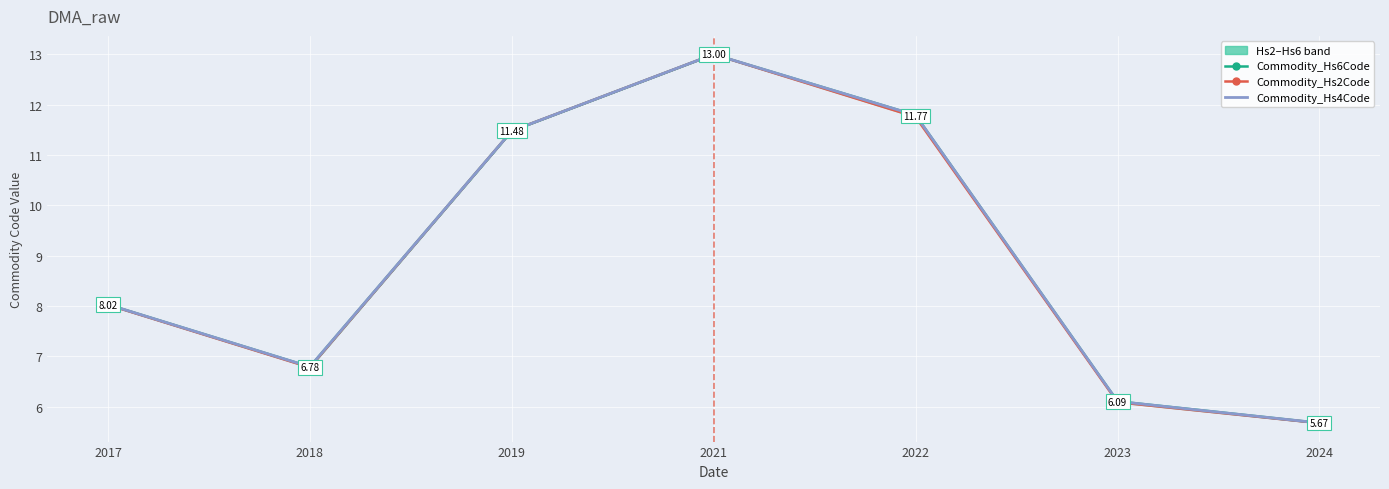

Reading left to right, extract all data points from this chart.

Commodity_Hs6Code: 8.0	6.8	11.5	13.0	11.8	6.1	5.7
Commodity_Hs2Code: 8.0	6.8	11.5	13.0	11.8	6.1	5.7
Commodity_Hs4Code: 8.0	6.8	11.5	13.0	11.8	6.1	5.7